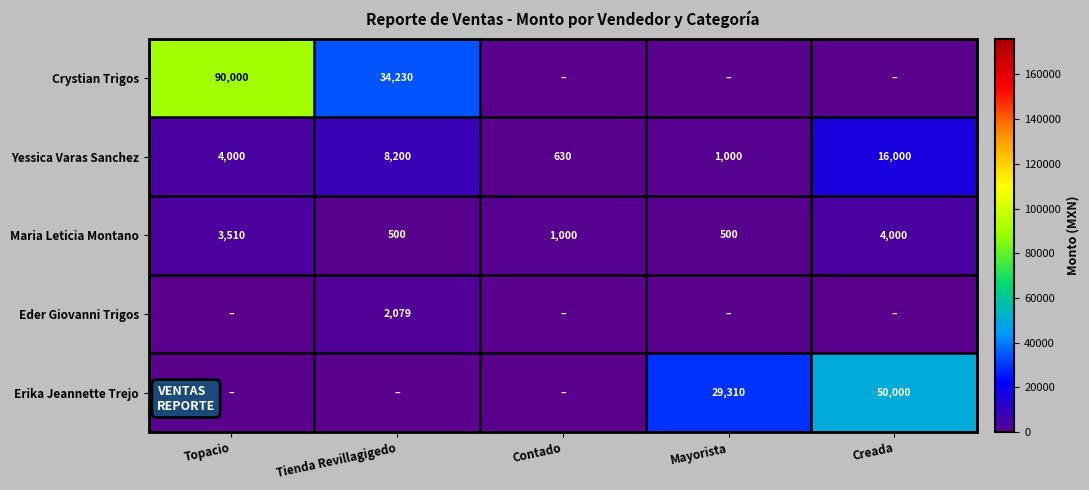

At which label is Maria Leticia Montano closest to 2250?

Contado